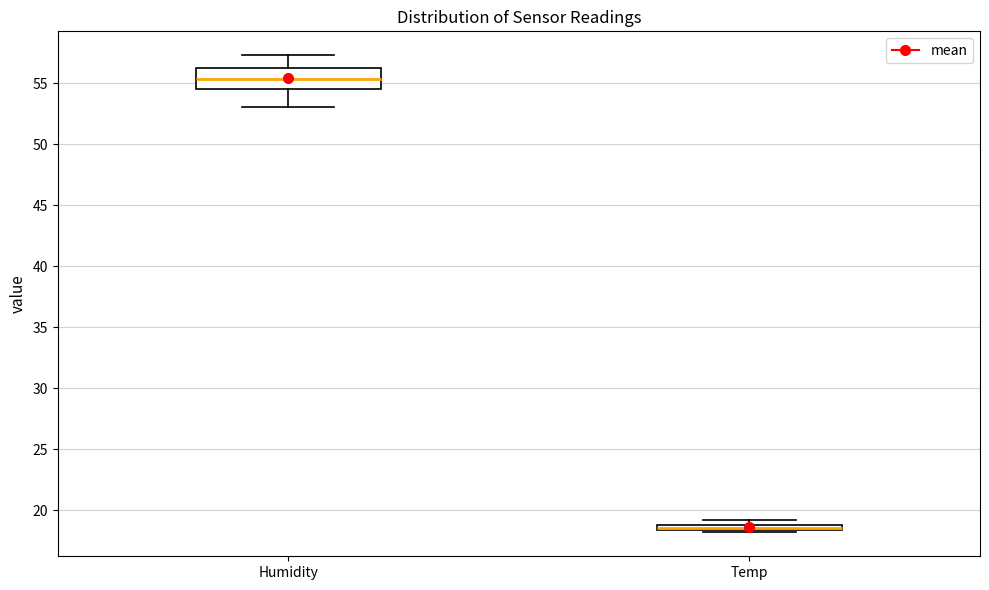

Where does the median line of the box for Humidity sit on the y-axis? The values are not printed on the chart, so give them approximately, as read against the axis.

55.5